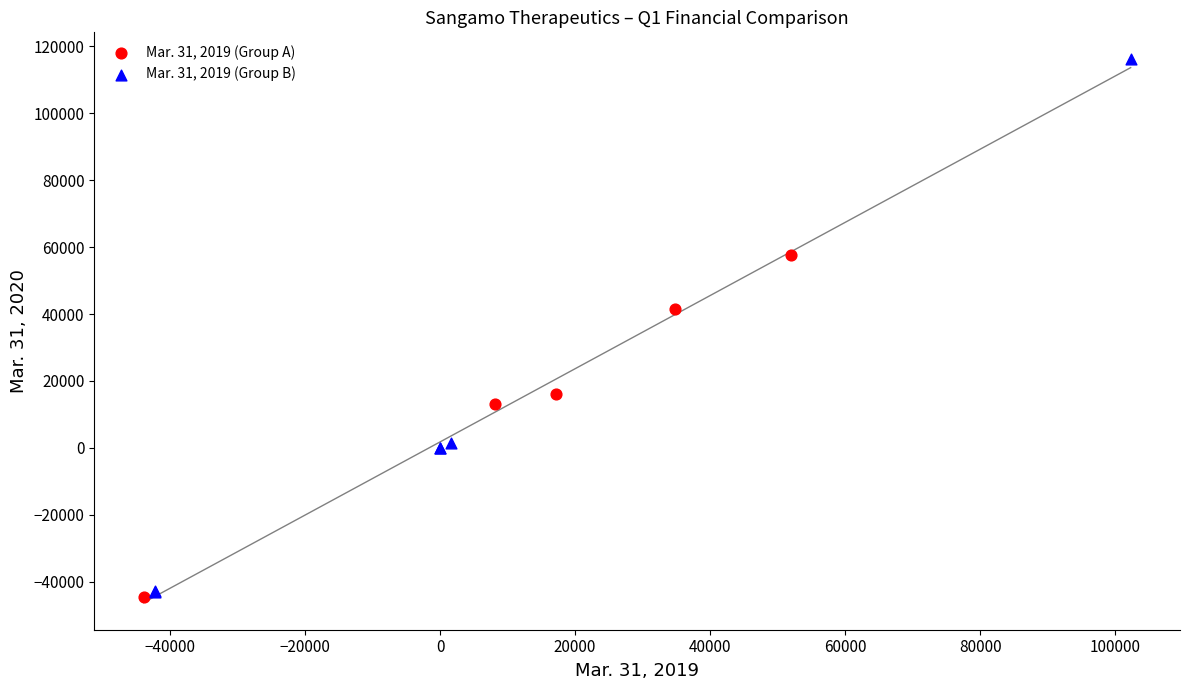

Which series has the largest Y range (max minus min)?

Mar. 31, 2019 (Group B)